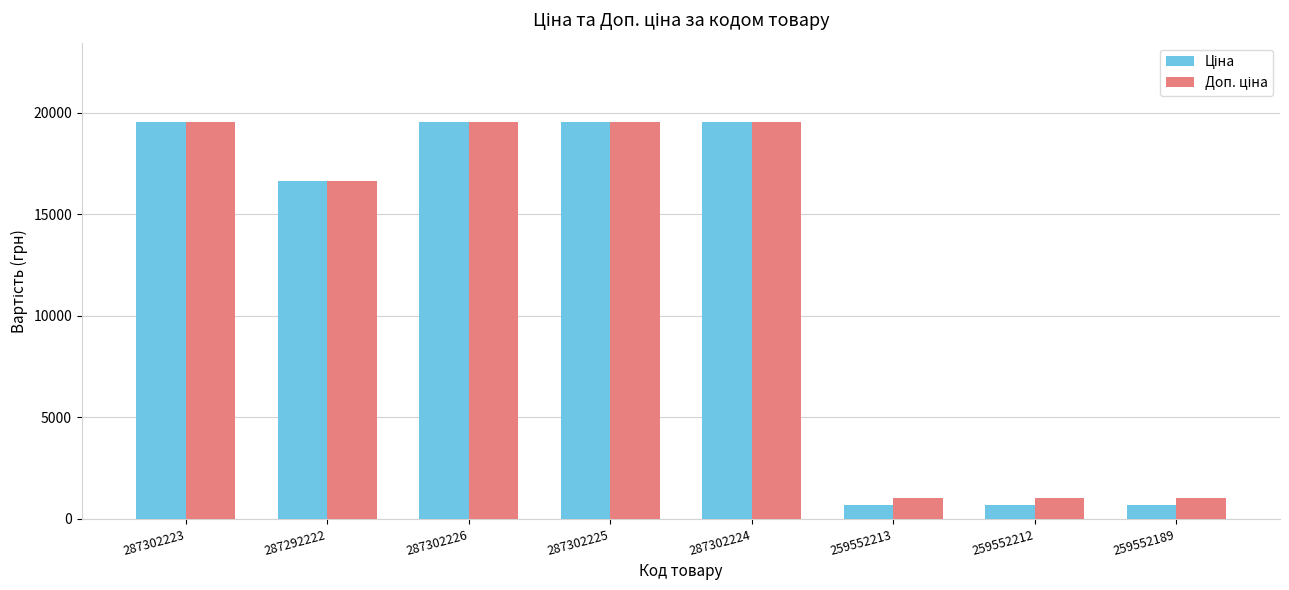

What is the minimum value shown in the chart?

705.5